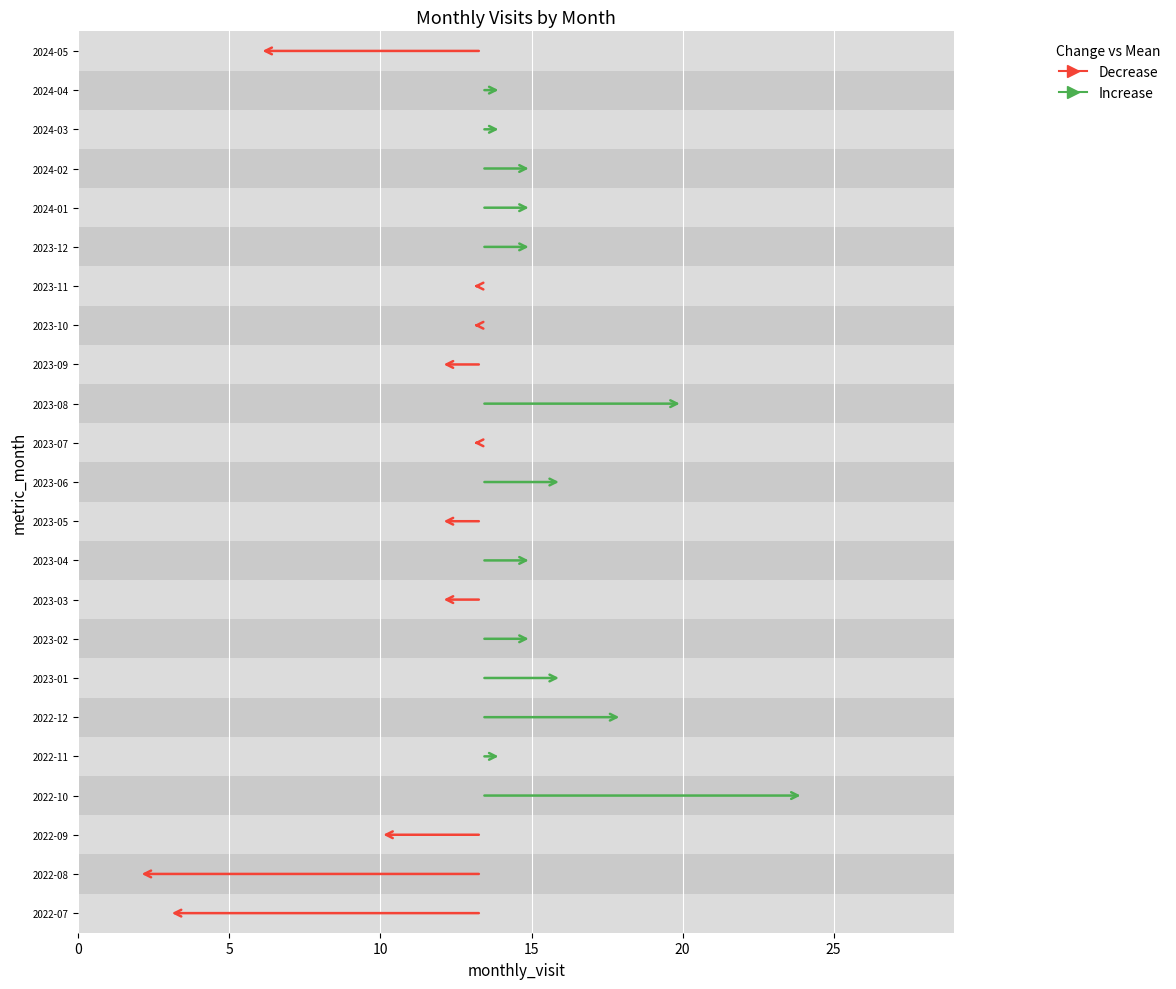

Reading right to left, list all the values displayed in this chart.

2024-05=6	2024-04=14	2024-03=14	2024-02=15	2024-01=15	2023-12=15	2023-11=13	2023-10=13	2023-09=12	2023-08=20	2023-07=13	2023-06=16	2023-05=12	2023-04=15	2023-03=12	2023-02=15	2023-01=16	2022-12=18	2022-11=14	2022-10=24	2022-09=10	2022-08=2	2022-07=3